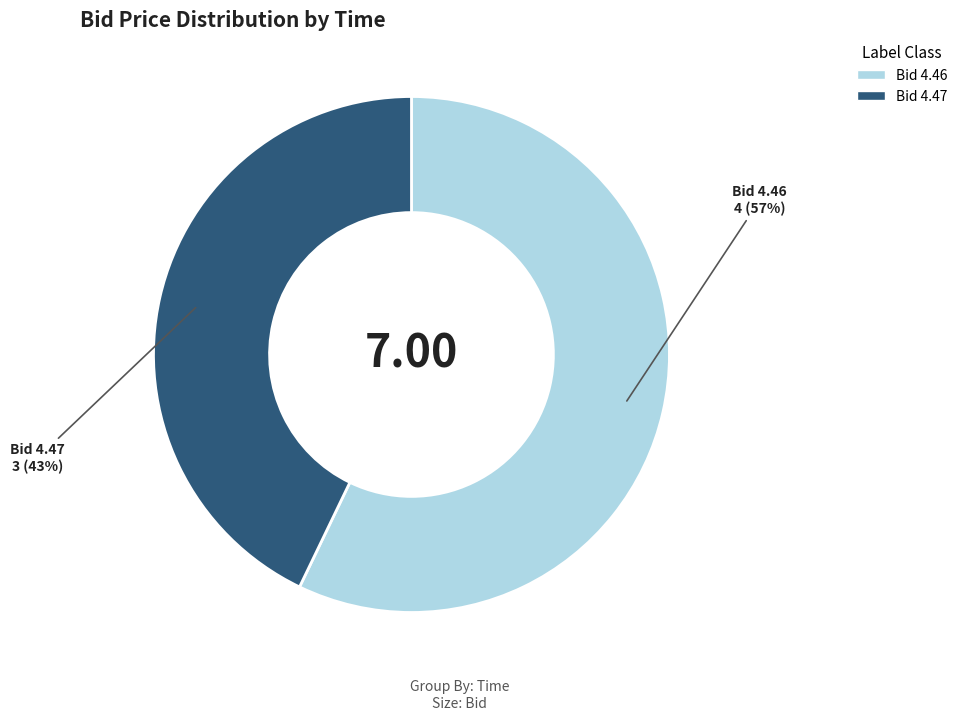

How many segments does this pie chart have?

2